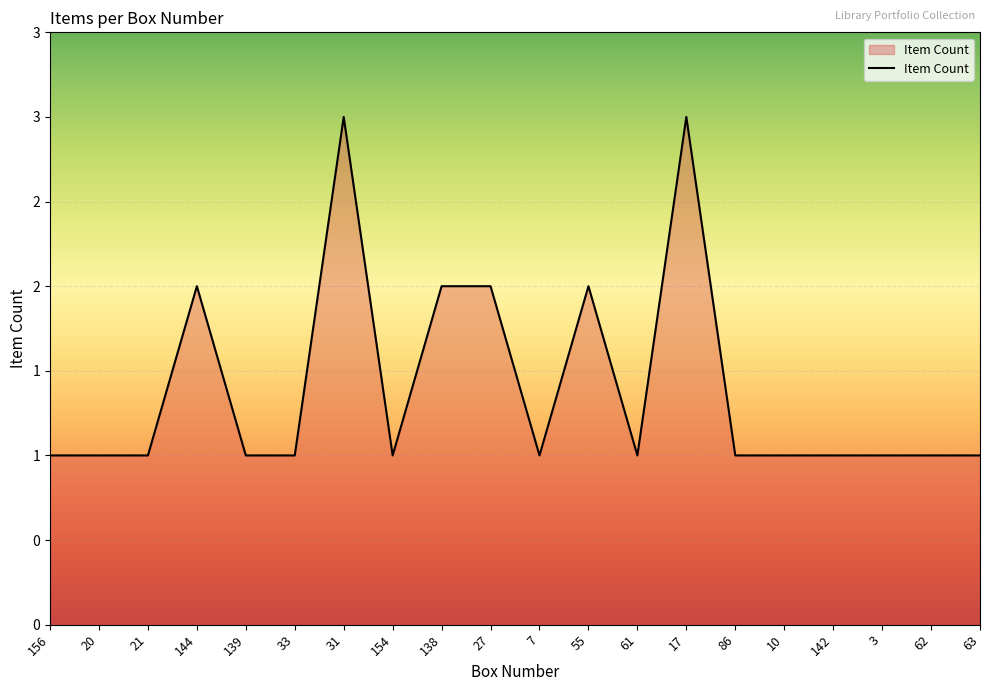

What position from the left is 156?

1